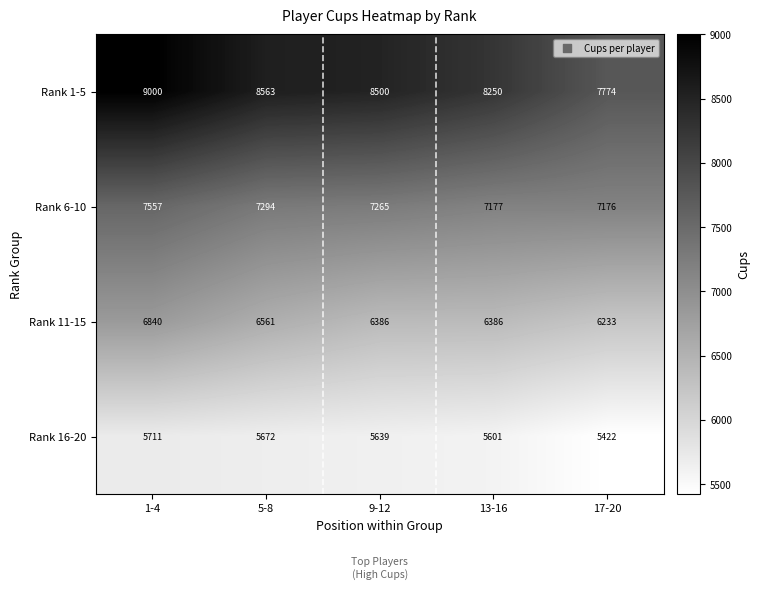

Count the number of categories in the chart.

5